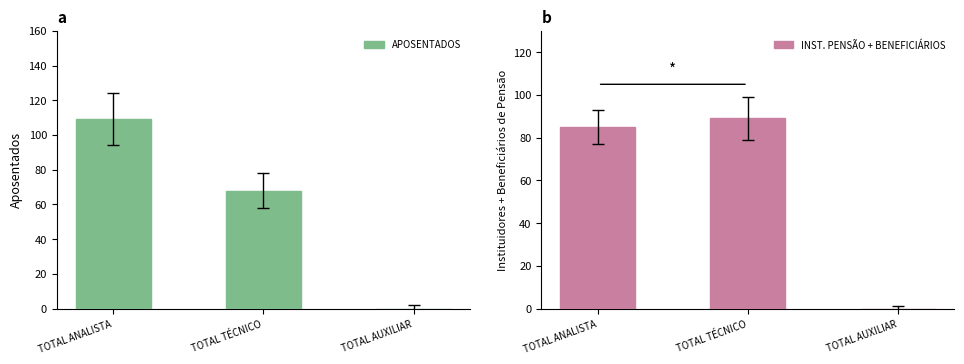

Is it true that INST. PENSÃO + BENEFICIÁRIOS equals -57 at TOTAL AUXILIAR?

False